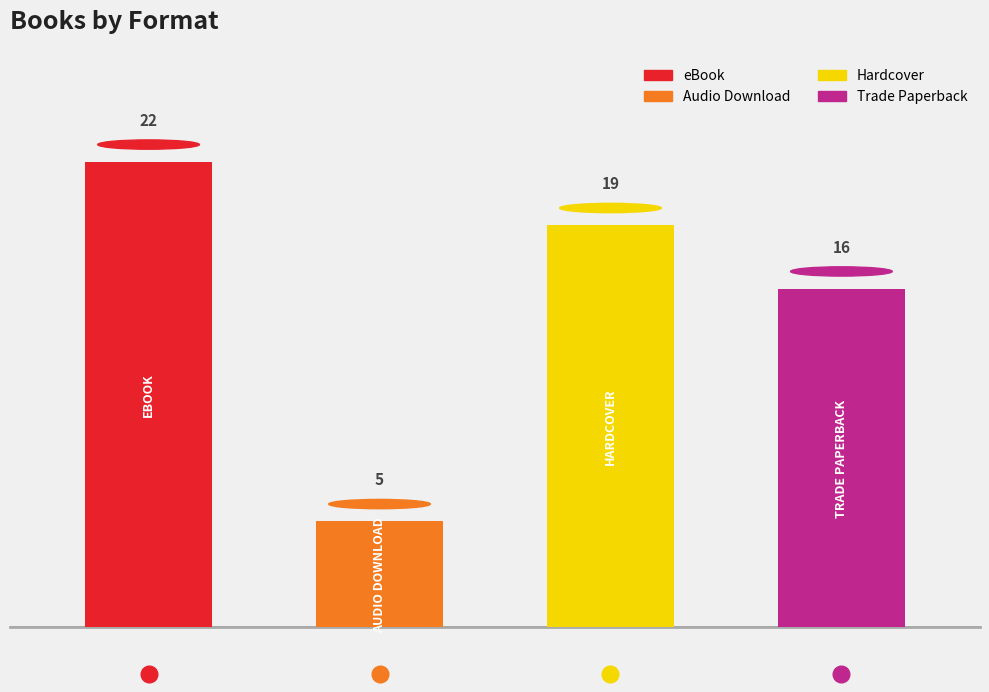

Count the number of data series in this chart.

1